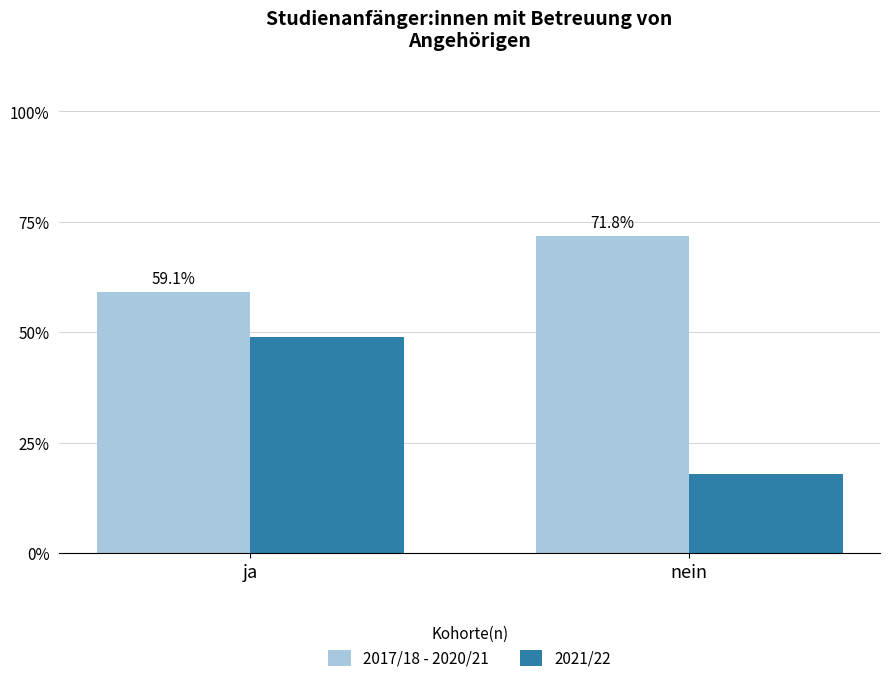

Which category has the highest value across all series?

nein